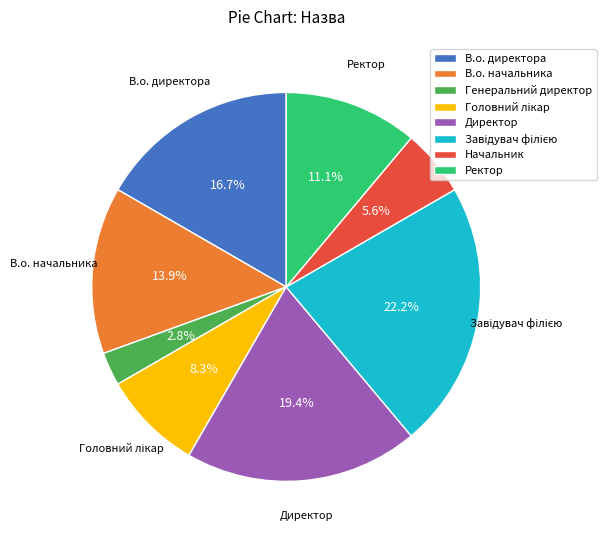

What portion of the pie excludes Начальник?

94.4%